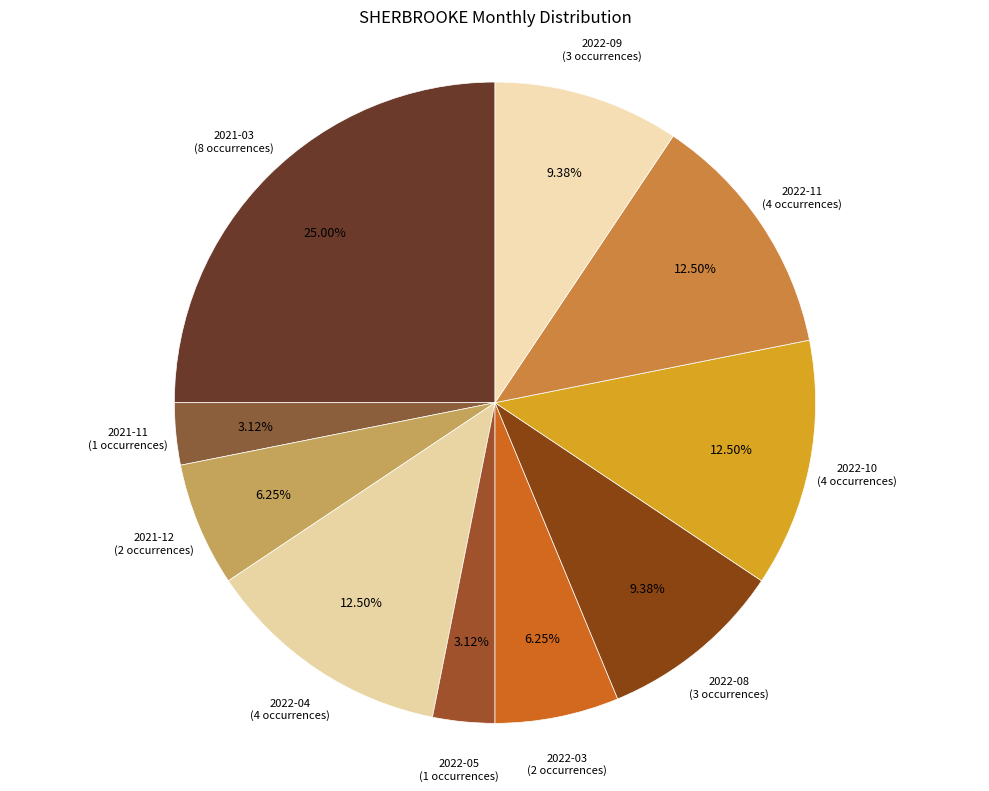

How many segments does this pie chart have?

10